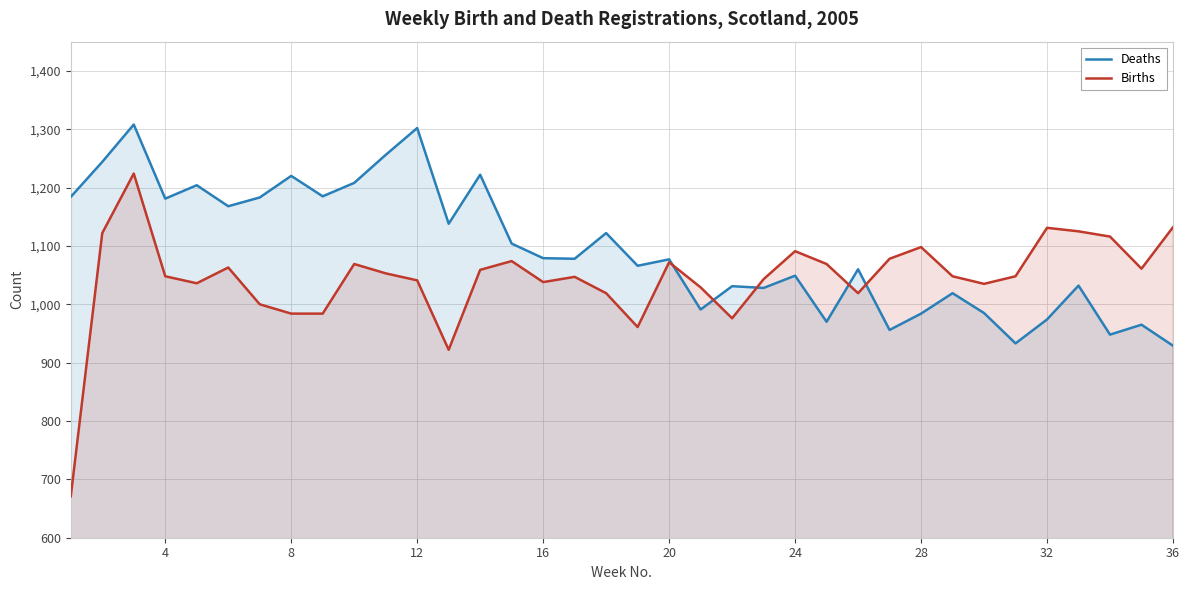

How many times do Births and Deaths cross each other?

5